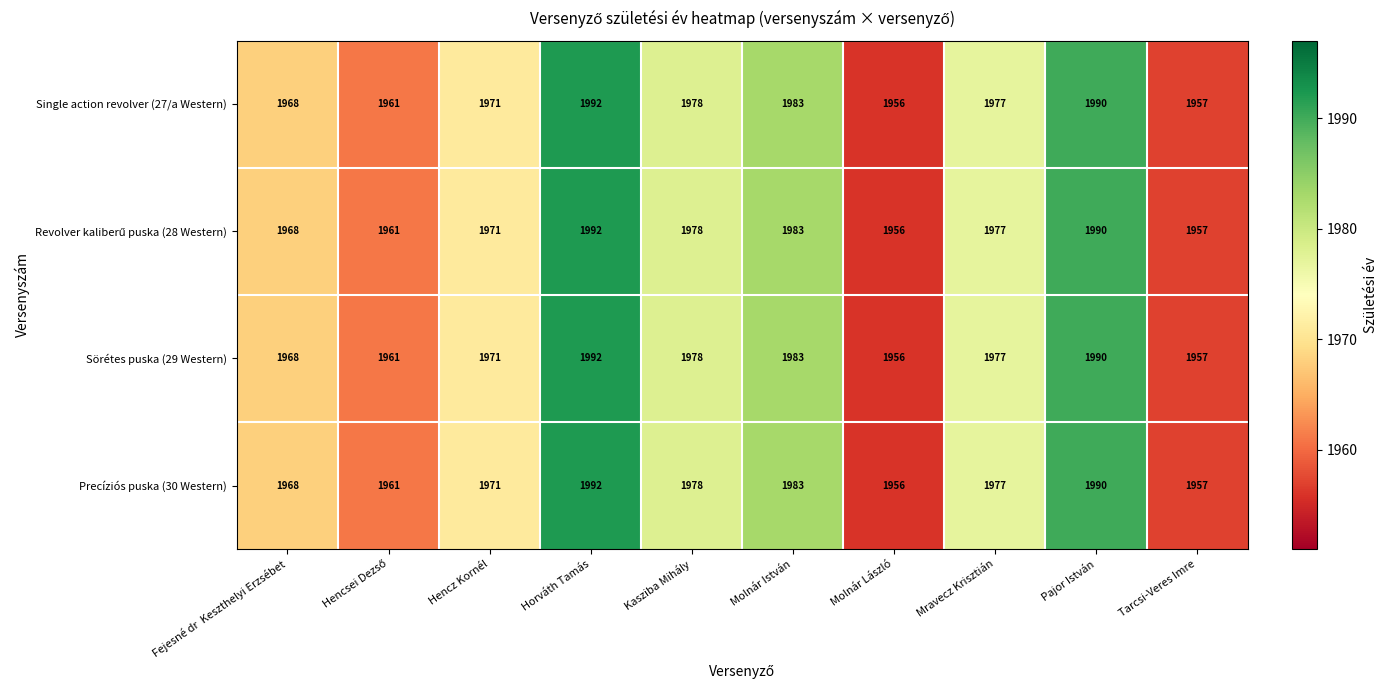

The Single action revolver (27/a Western) series shows 399 at Horváth Tamás. True or false?

False